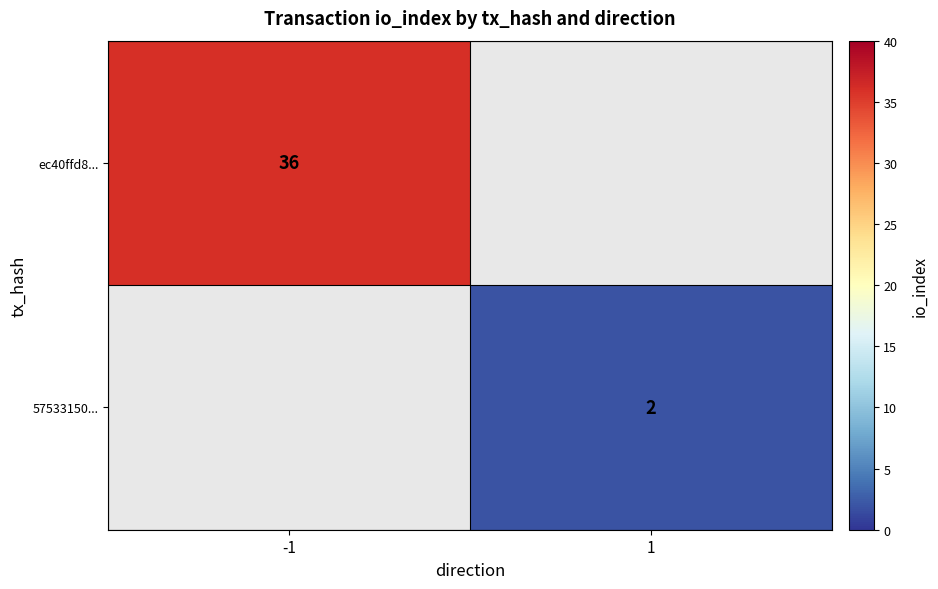

Which label corresponds to the smallest value in the chart?

1